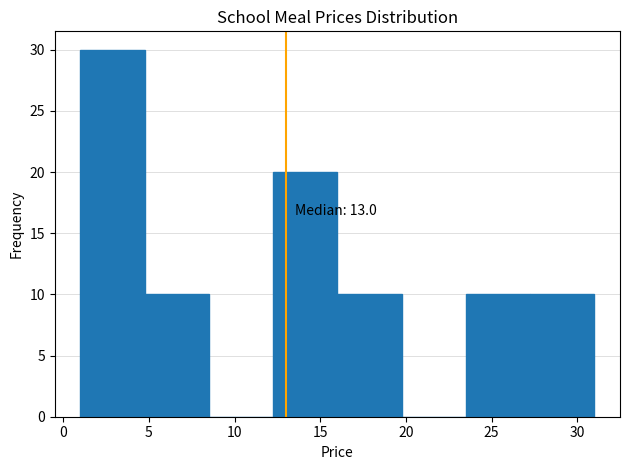

Over which range of the x-axis is the bar tallest?

1.00 to 4.75